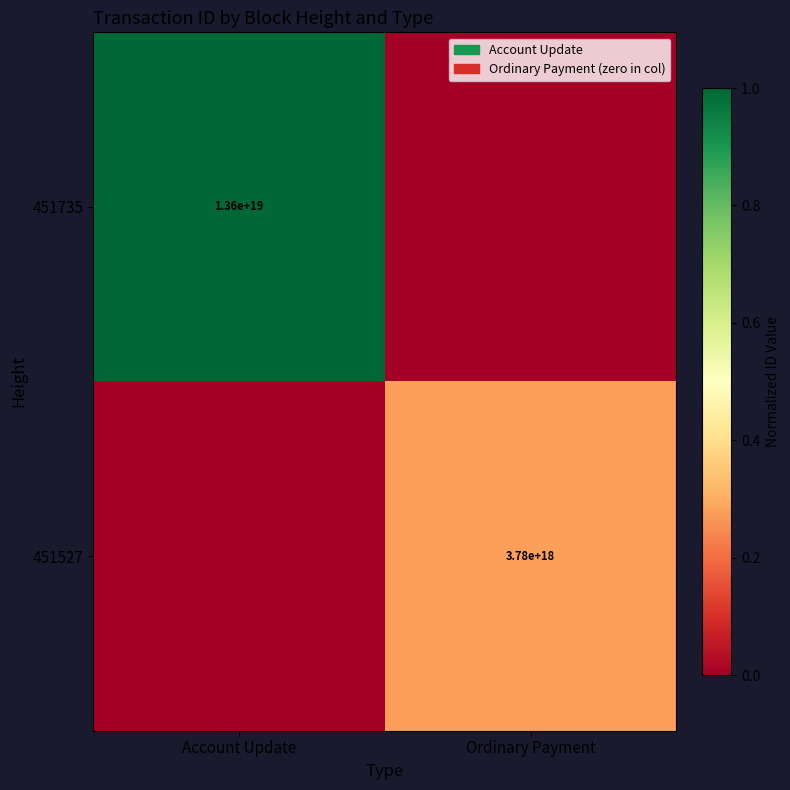

The value of 451527 at Ordinary Payment is 3780000000000000000. True or false?

True